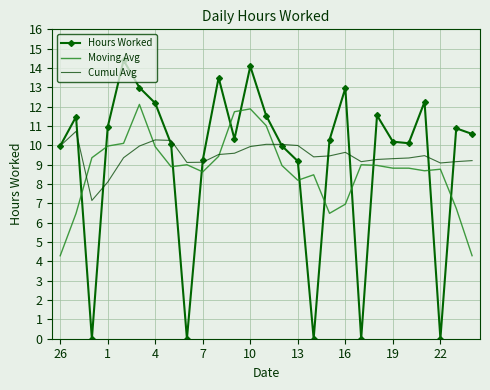

Rank the series by their maximum value, from lowest to highest.

Cumul Avg, Moving Avg, Hours Worked